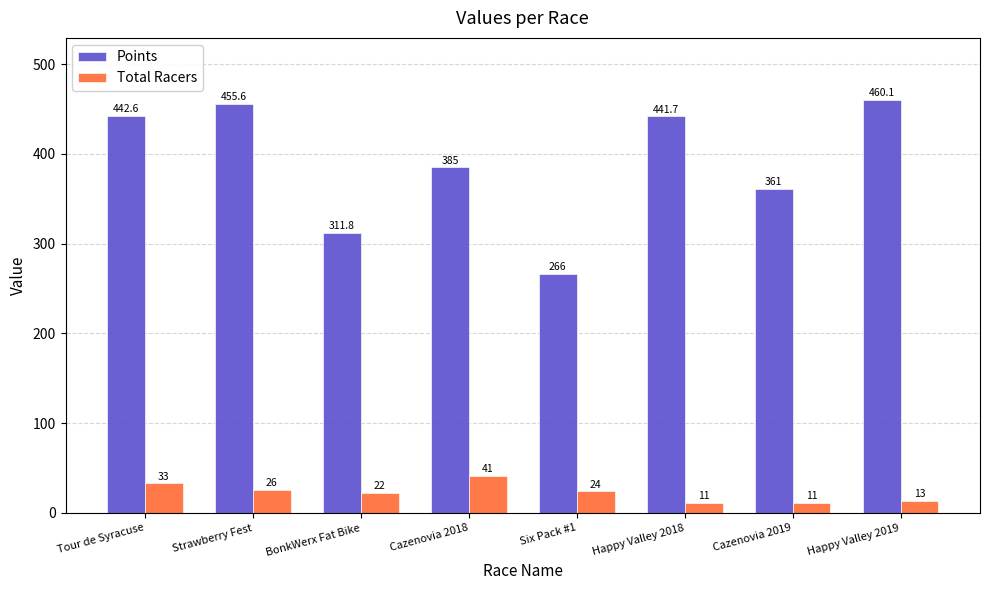

How many values in the Points series exceed 441?

4